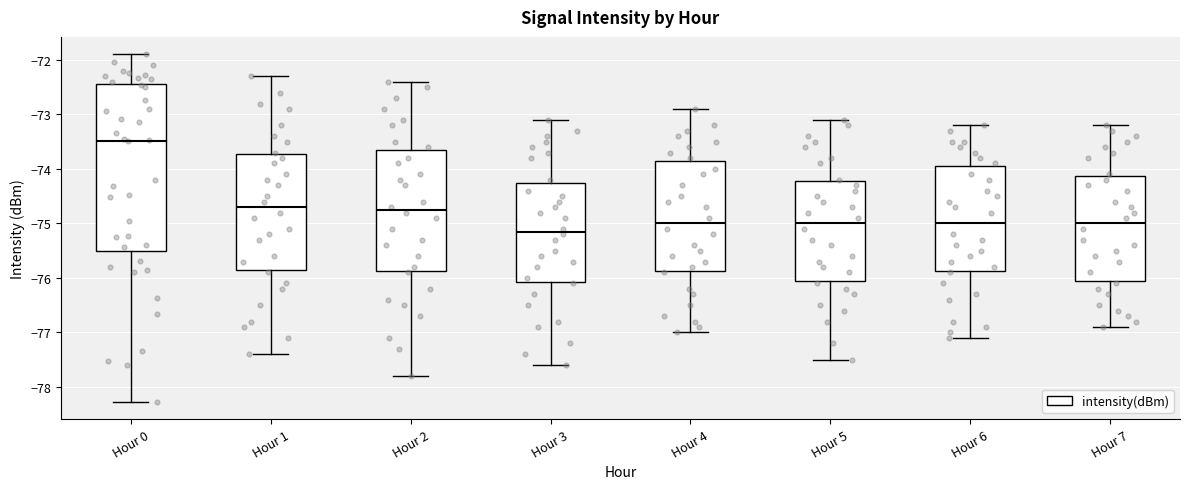

Which box's median line is the highest?

Hour 0